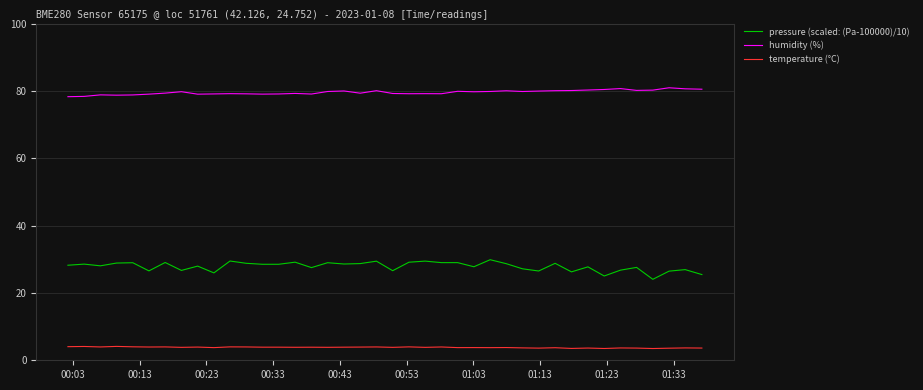

What is the smallest value displayed?

3.5